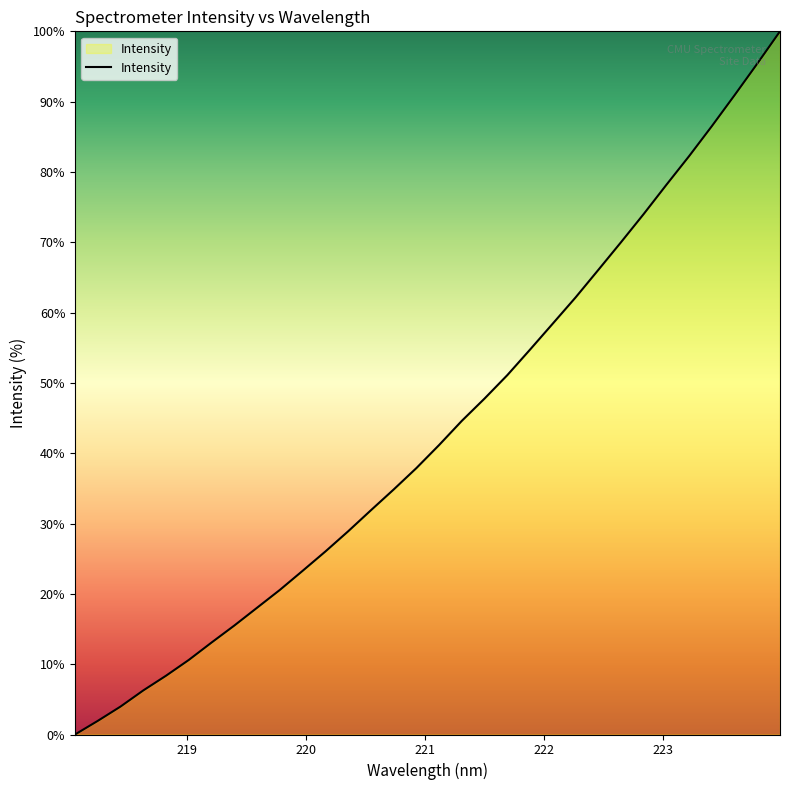

True or false: there are more than 1 points higher than both neighbors.

False